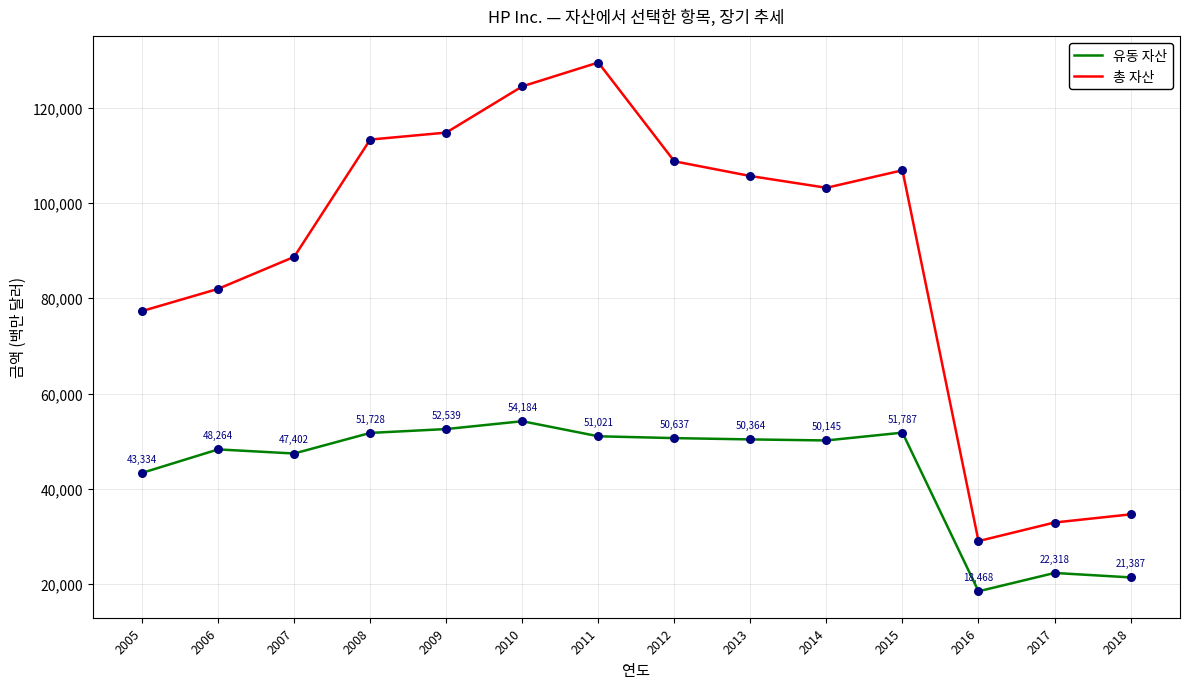

Is the value of 총 자산 at 2013 greater than the value of 유동 자산 at 2011?

Yes